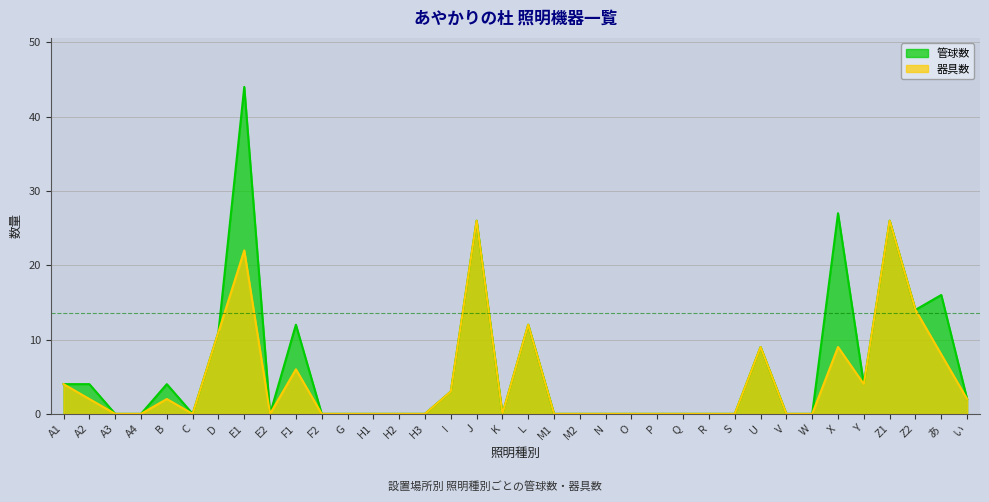

Reading left to right, what are all the values shown in this chart?

管球数: 4	4	0	0	4	0	11	44	0	12	0	0	0	0	0	3	26	0	12	0	0	0	0	0	0	0	0	9	0	0	27	4	26	14	16	2
器具数: 4	2	0	0	2	0	11	22	0	6	0	0	0	0	0	3	26	0	12	0	0	0	0	0	0	0	0	9	0	0	9	4	26	14	8	2